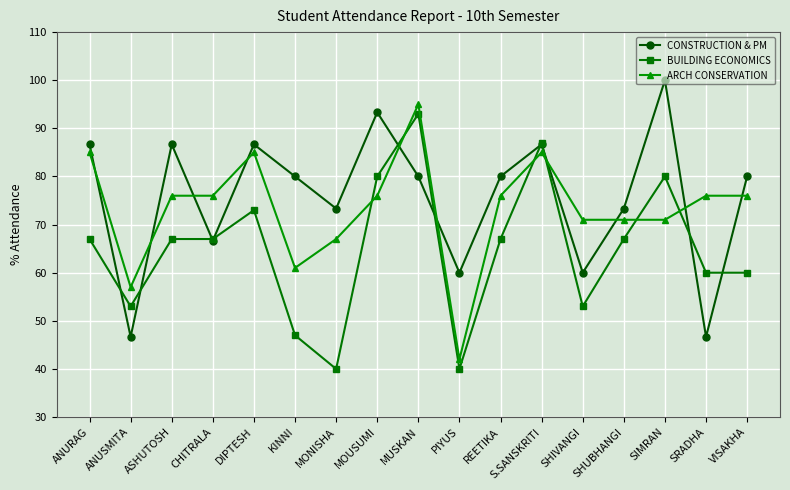

What is the difference between the second highest and minimum values in the CONSTRUCTION & PM series?

46.7